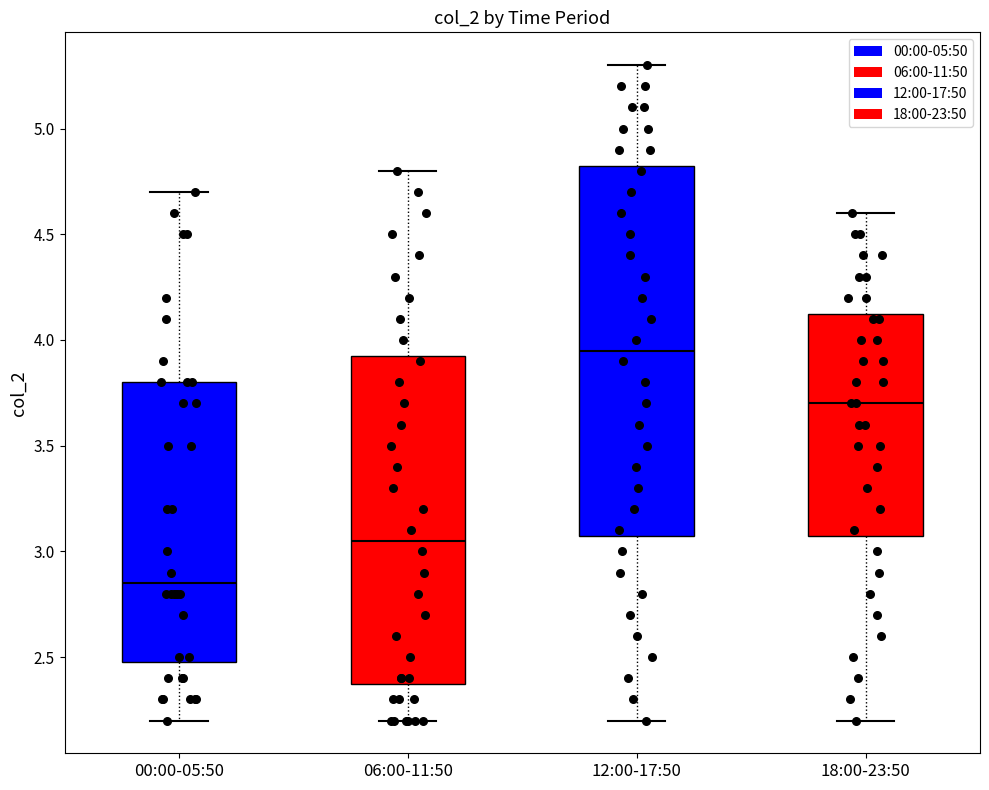

Reading left to right, transcribe this box plot: for each box, give where its median line is, the range the box spans, and where its two whiskers end, as read against the y-axis. The values are not printed on the chart, so give them approximately, as read against the axis.

00:00-05:50: median 2.85, box 2.50 to 3.80, whiskers 2.20 to 4.70
06:00-11:50: median 3.05, box 2.40 to 3.95, whiskers 2.20 to 4.80
12:00-17:50: median 3.95, box 3.10 to 4.85, whiskers 2.20 to 5.30
18:00-23:50: median 3.70, box 3.10 to 4.15, whiskers 2.20 to 4.60